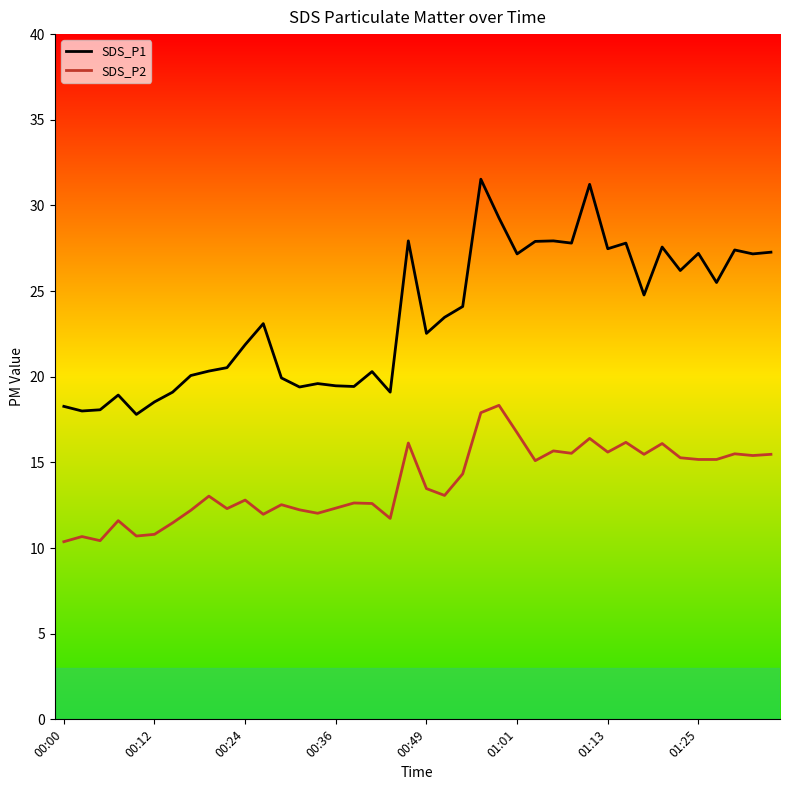

Rank the series by their maximum value, from lowest to highest.

SDS_P2, SDS_P1